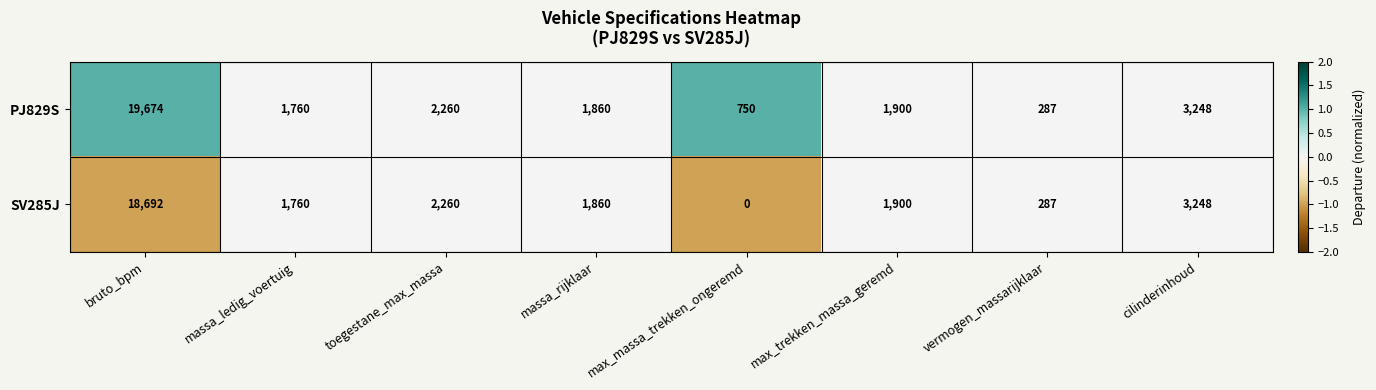

How many distinct data groups are displayed?

2